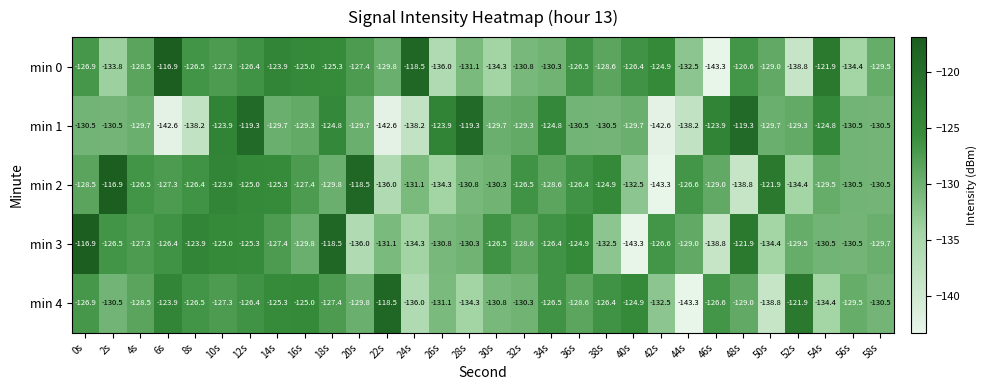

How many data points in min 4 are less than -128?

16